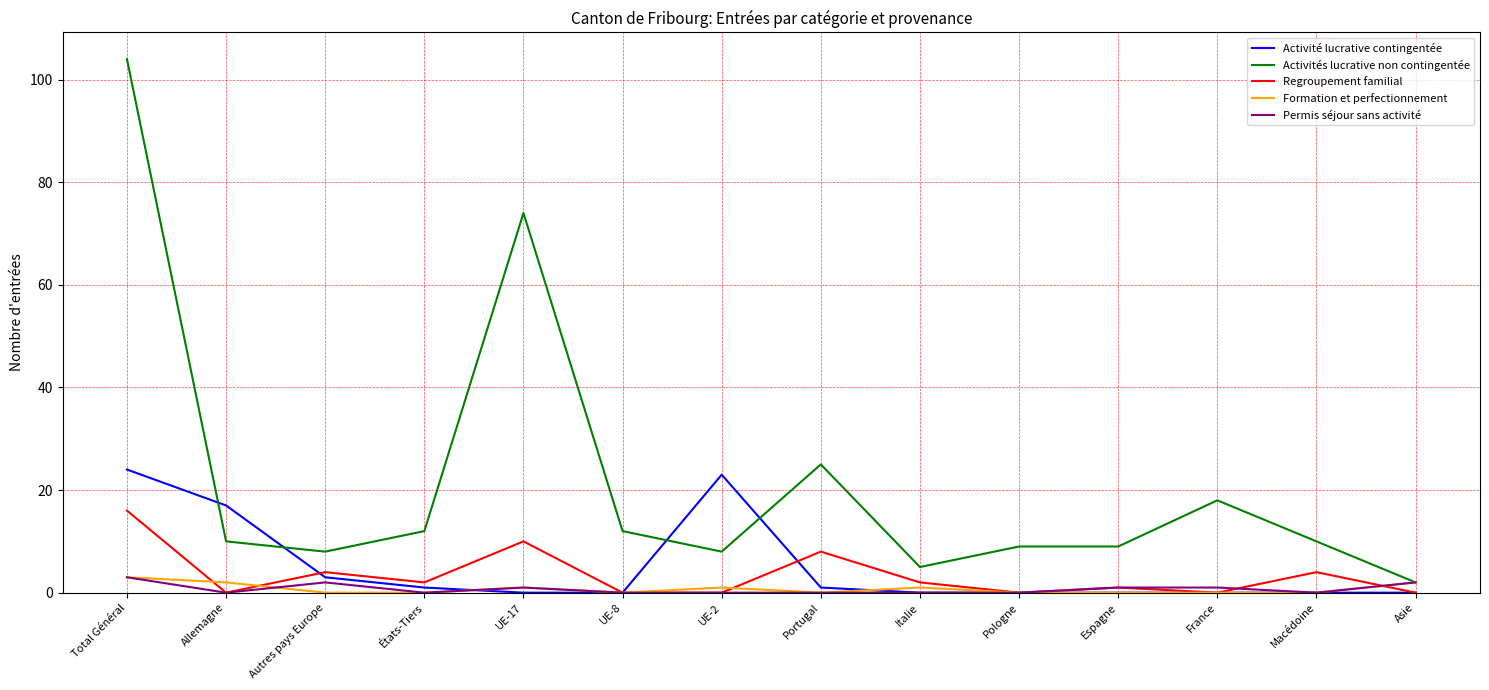

How many distinct data groups are displayed?

5